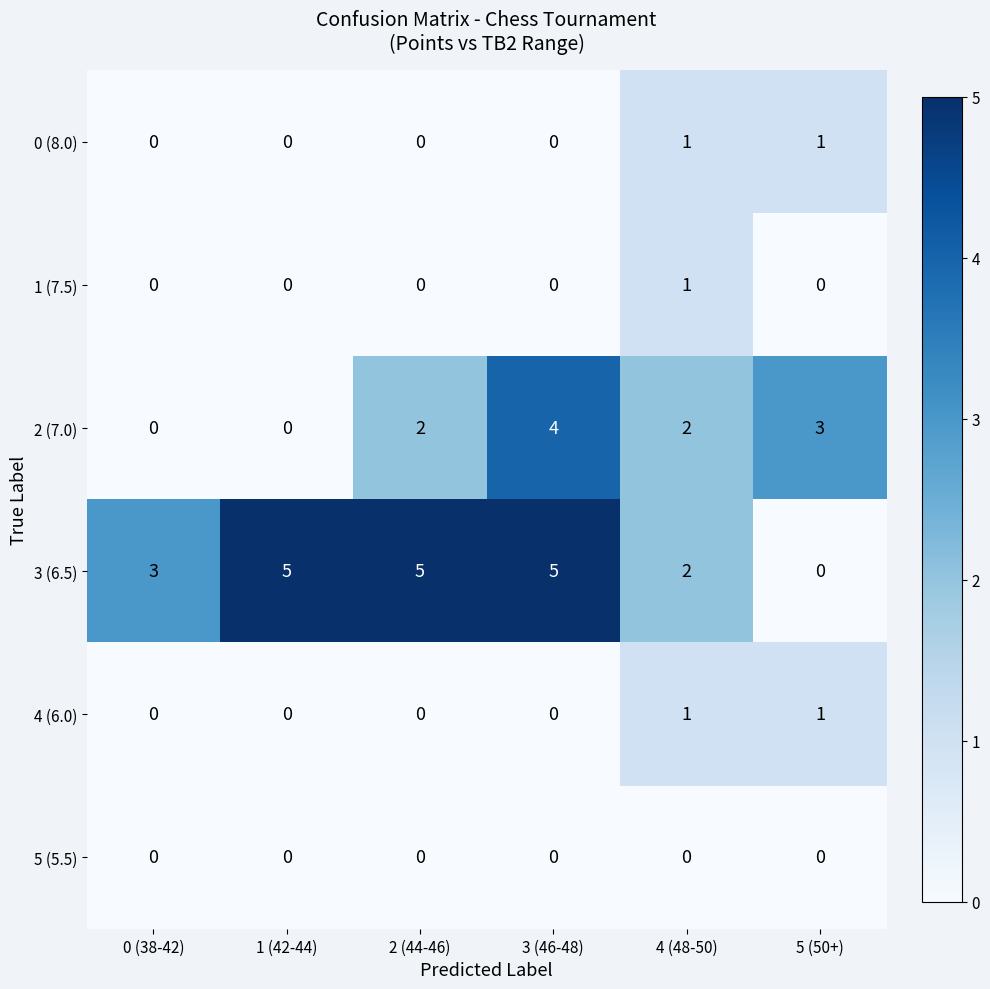

What is the spread (max minus min) of values at 2 (44-46)?

5